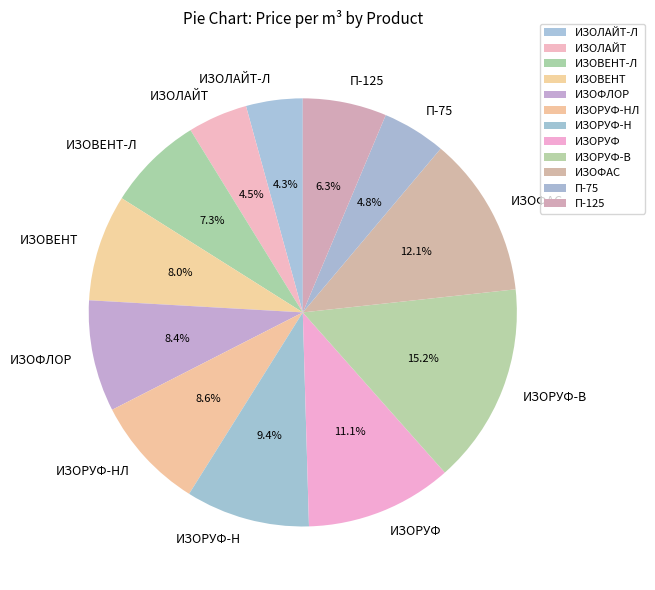

Do ИЗОВЕНТ-Л and ИЗОРУФ together represent more than half of the pie?

No